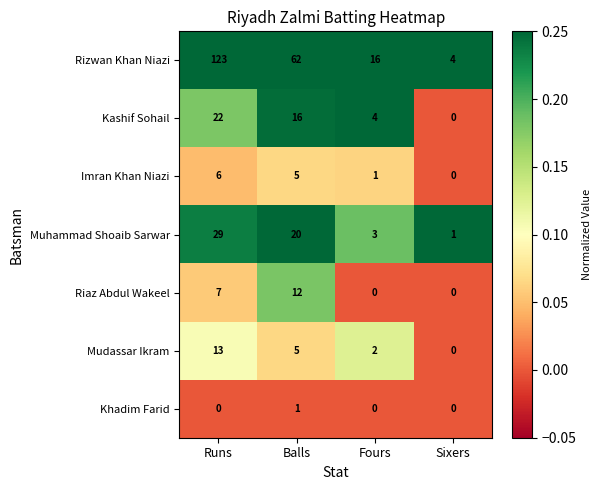

What is the total value across all series at Sixers?

5